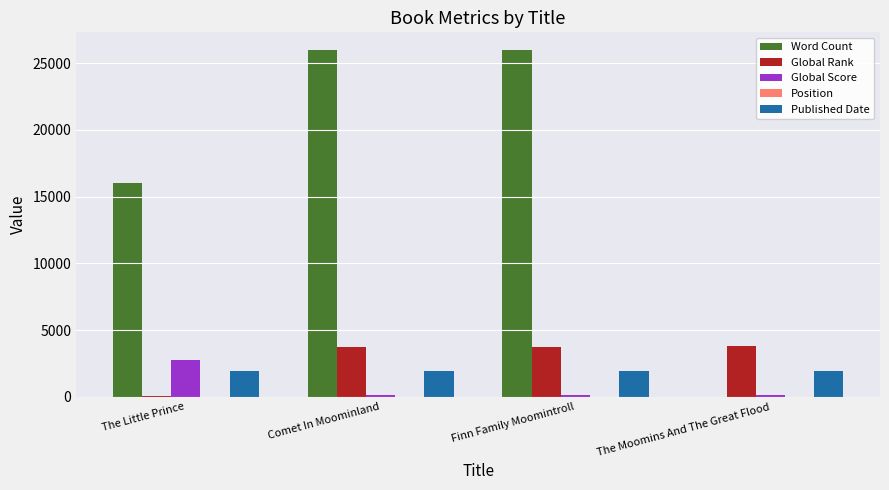

How many categories are shown in the chart?

4